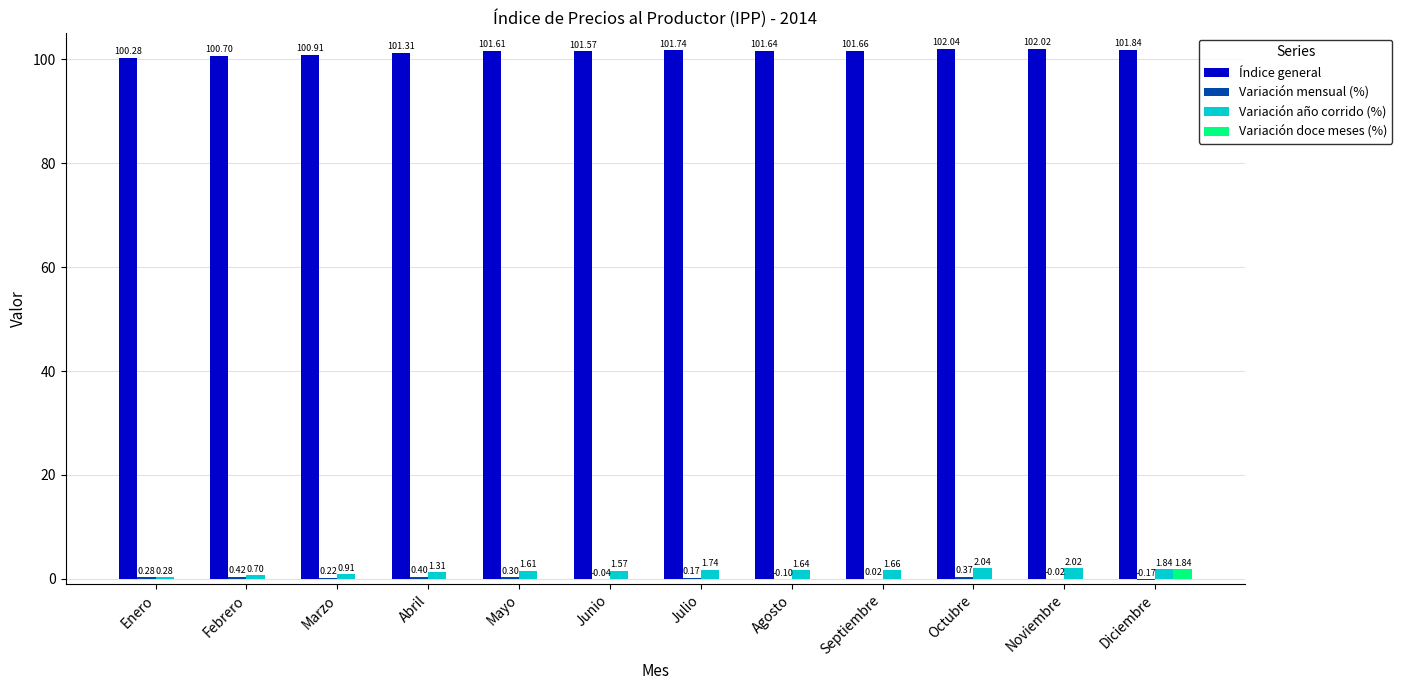

Between Enero and Diciembre, which series saw the biggest shift?

Variación doce meses (%)